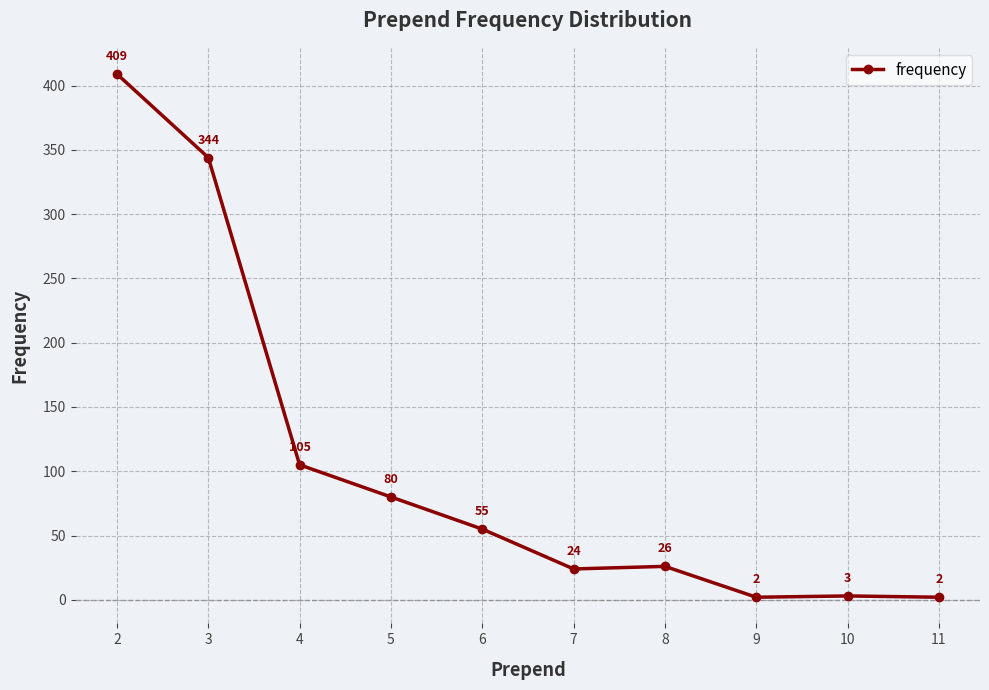

At which category does the data reach its first local valley?

7